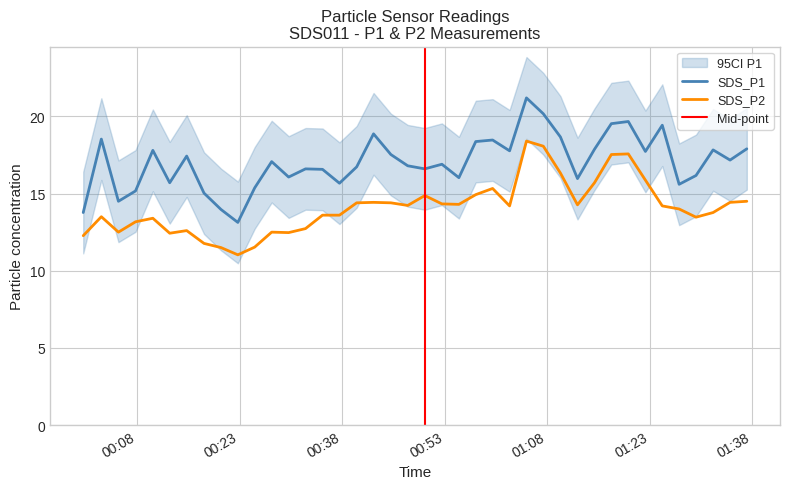

True or false: SDS_P1 and SDS_P2 cross at least once.

False